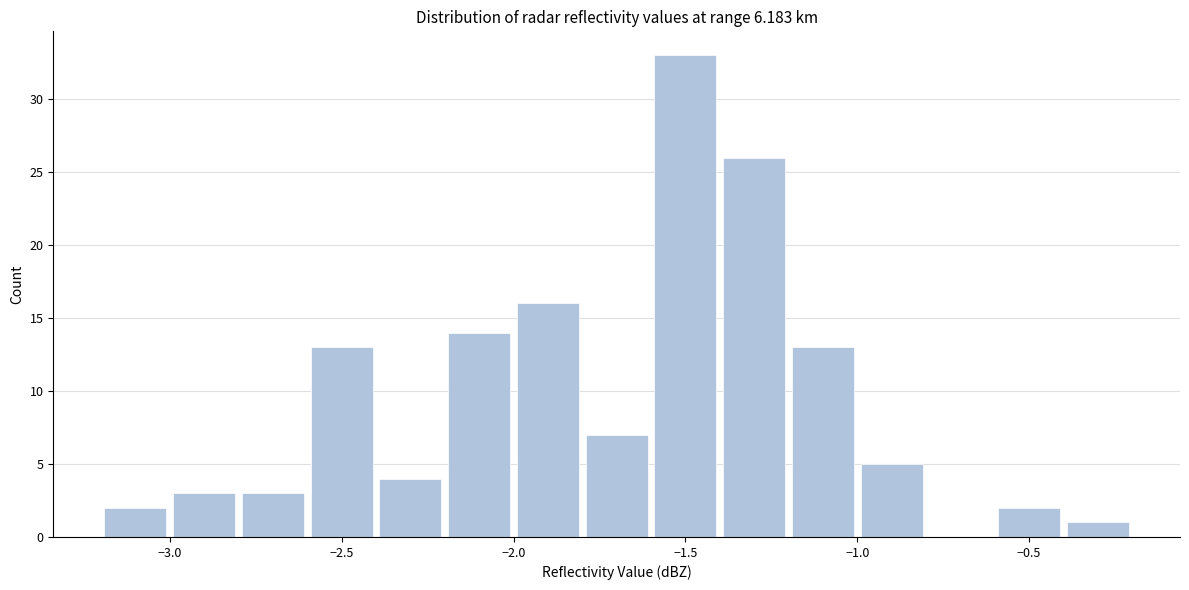

Reading left to right, transcribe this chart: for each bar, give the range it covers on the x-axis and its height. The values are not printed on the chart, so give them approximately, as read against the axis.

-3.2 to -3.0: 2
-3.0 to -2.8: 3
-2.8 to -2.6: 3
-2.6 to -2.4: 13
-2.4 to -2.2: 4
-2.2 to -2.0: 14
-2.0 to -1.8: 16
-1.8 to -1.6: 7
-1.6 to -1.4: 33
-1.4 to -1.2: 26
-1.2 to -1.0: 13
-1.0 to -0.8: 5
-0.8 to -0.6: 0
-0.6 to -0.4: 2
-0.4 to -0.2: 1